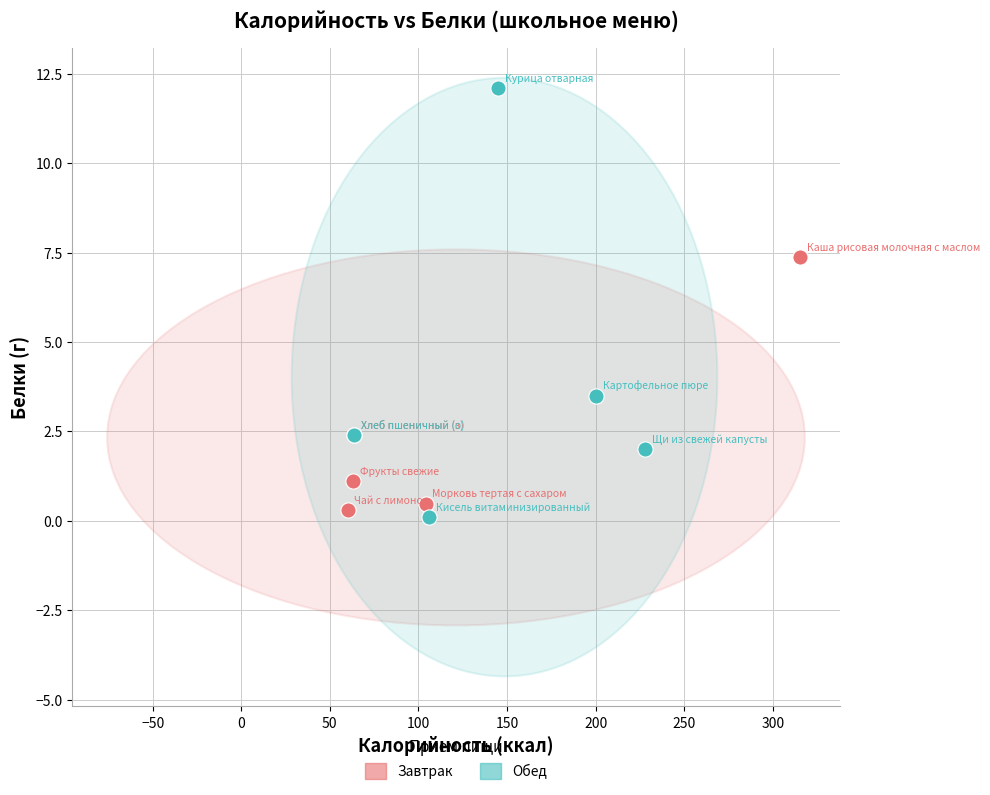

Which series contains the highest Y value?

Обед